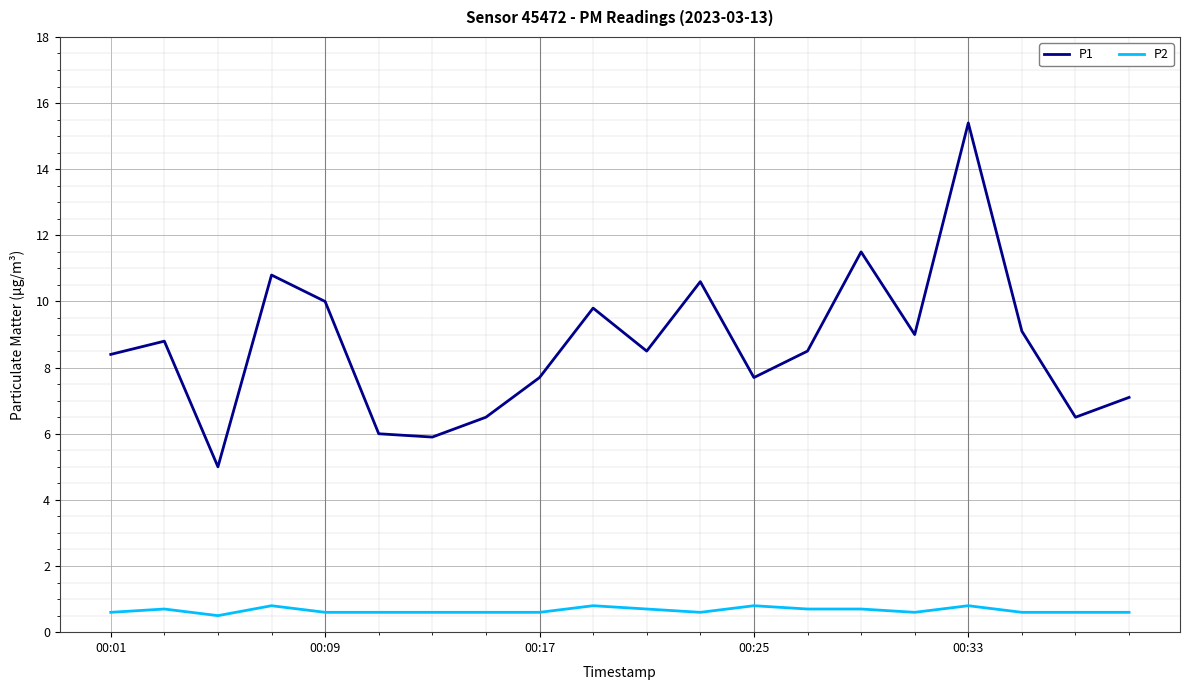

Count the number of data series in this chart.

2